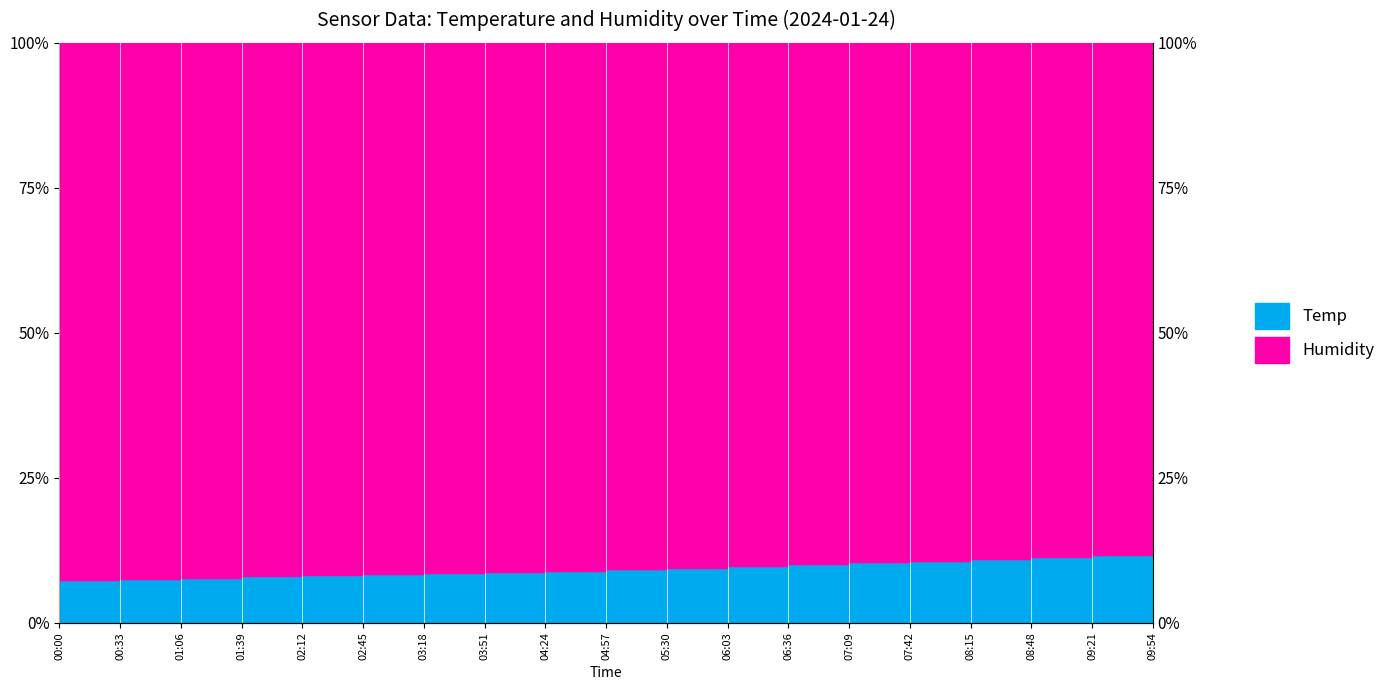

At which label is the value closest to 9?

04:24